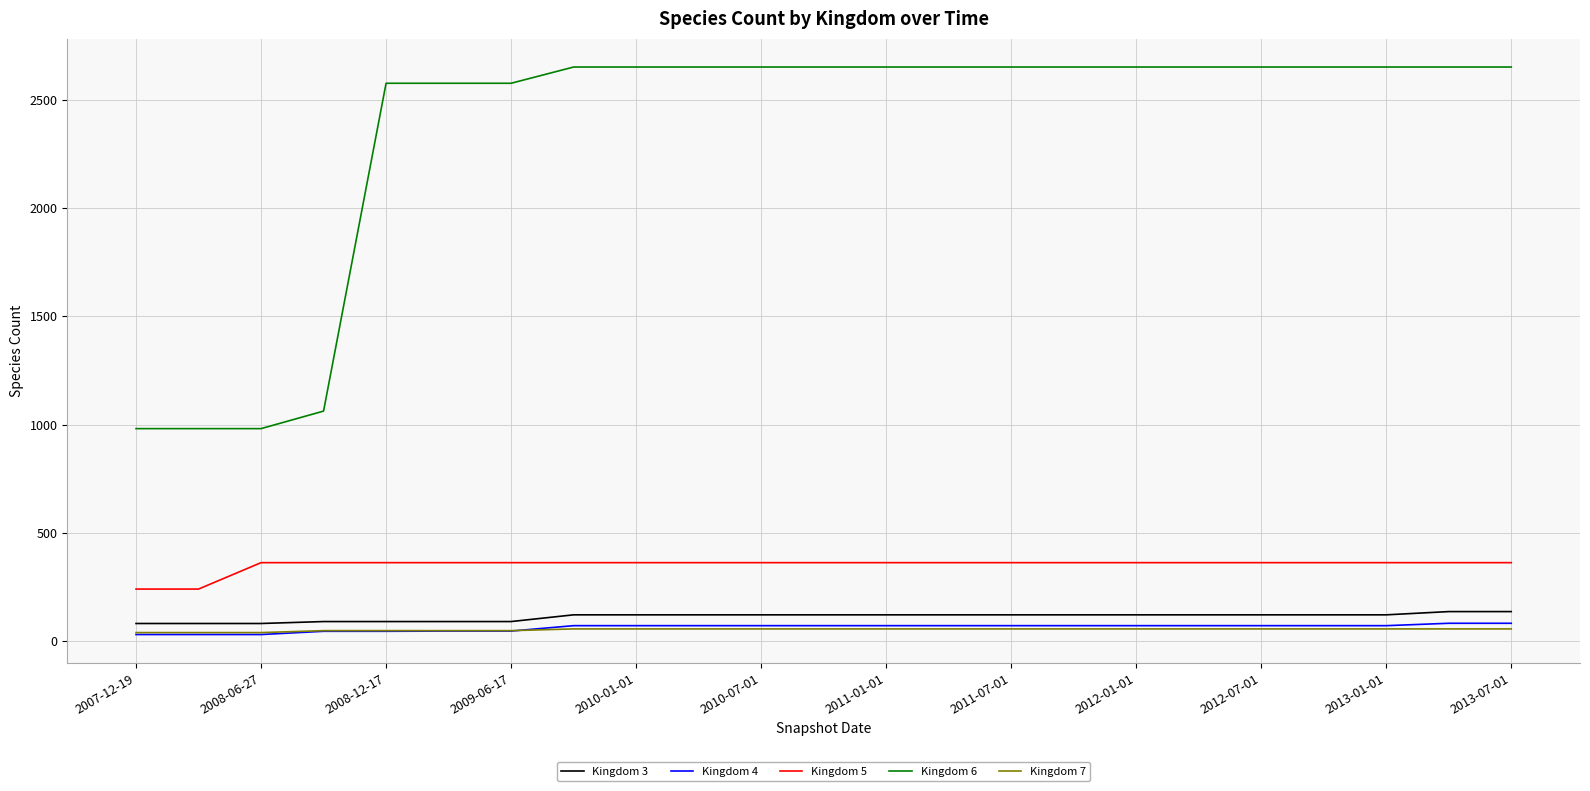

What is the maximum value shown in the chart?

2651